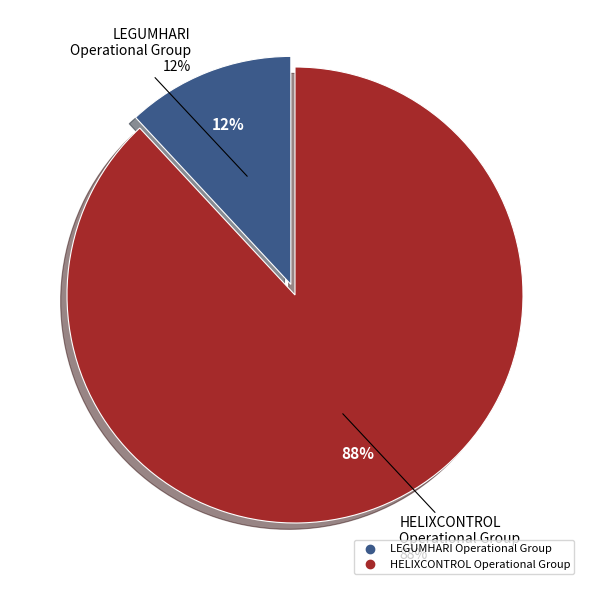

To the nearest percent, what portion does LEGUMHARI Operational Group represent?

12%